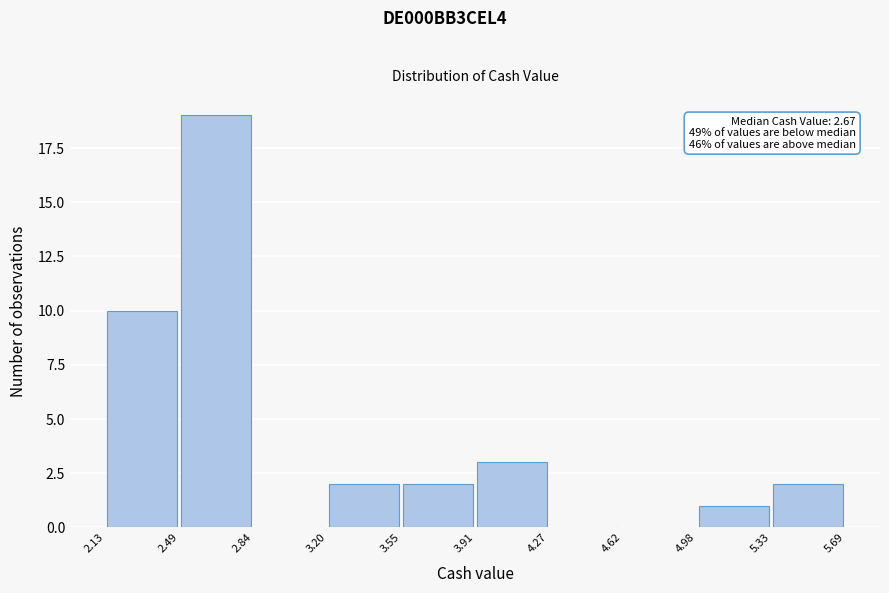

Which range on the x-axis has the tallest bar?

2.49 to 2.84